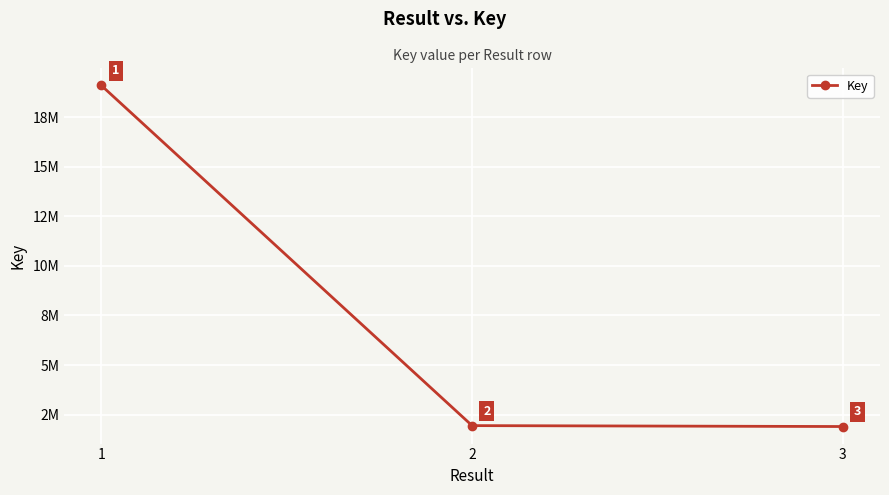

Does the chart have visible grid lines?

Yes